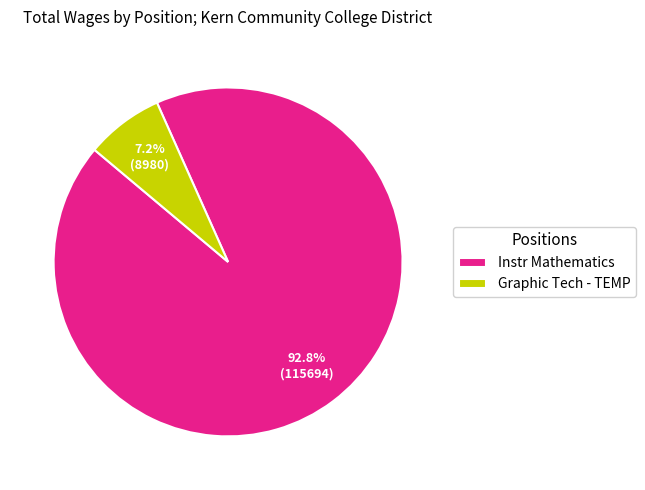

Is it true that Graphic Tech - TEMP is 1% of the pie?

False